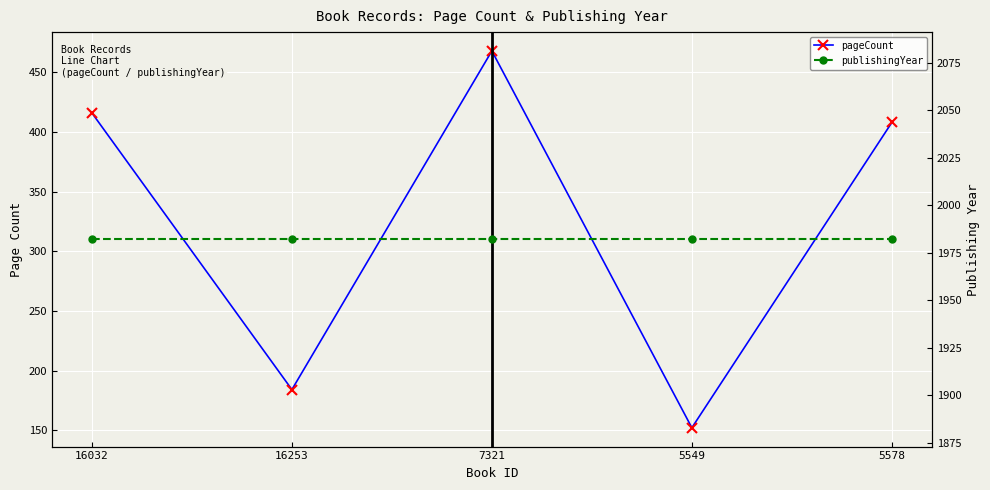

Which series has the largest range (max minus min)?

pageCount